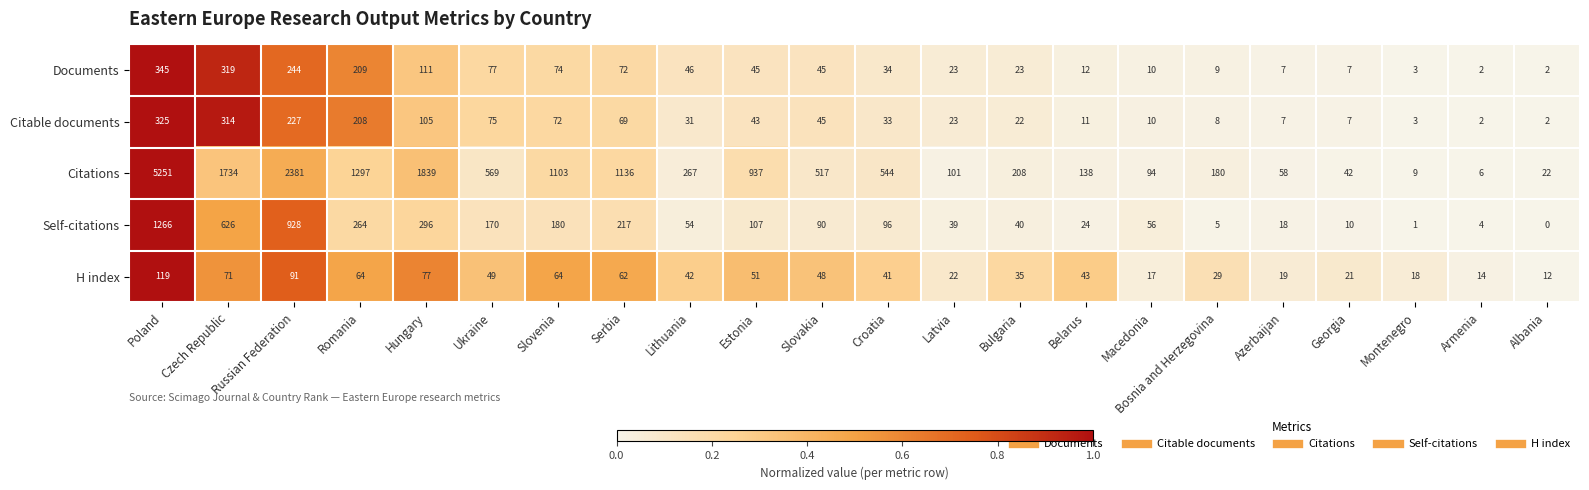

List the series in order of their peak value, highest first.

Citations, Self-citations, Documents, Citable documents, H index